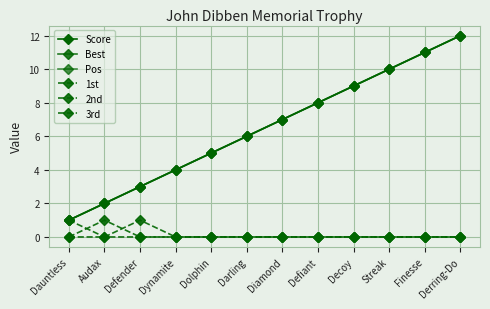

True or false: Best has more than 1 interior local peaks.

False